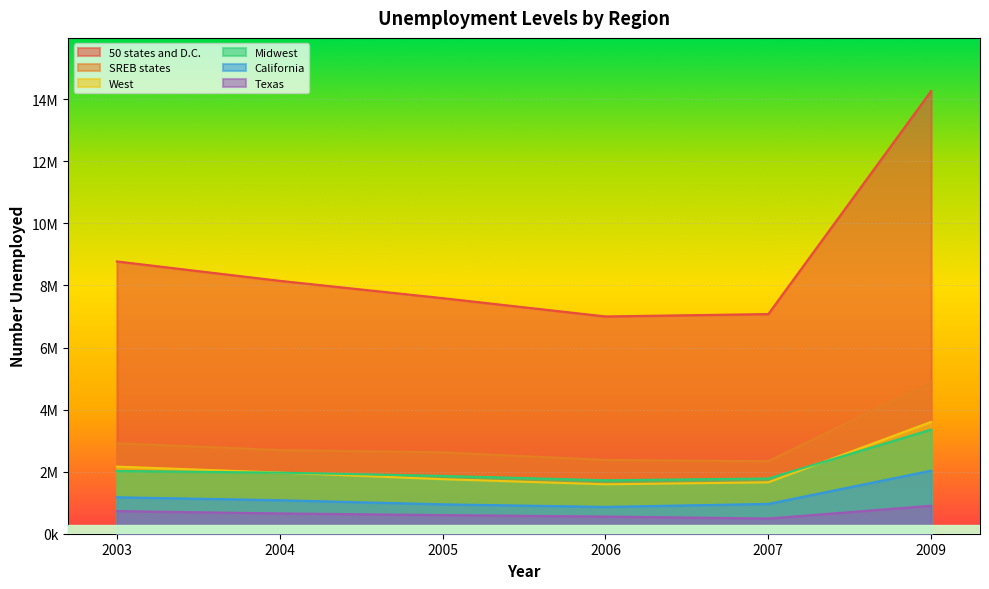

Which category has the lowest value in the Texas series?

2007